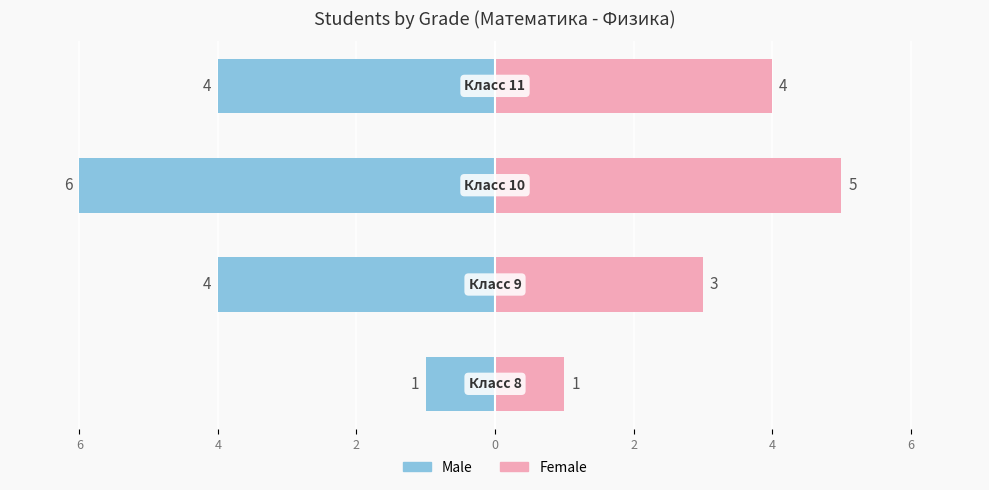

Reading left to right, transcribe all the data shown in this chart.

Male: 2=-1	4=-4	6=-6	0=-4
Female: 2=1	4=3	6=5	0=4